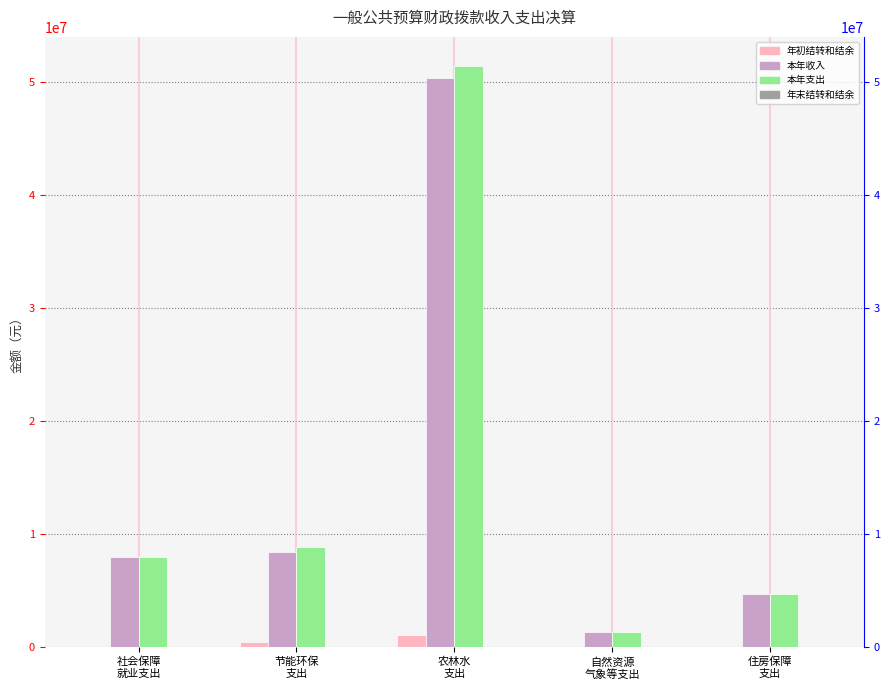

The 本年收入 series shows 11742913.0 at 节能环保
支出. True or false?

False